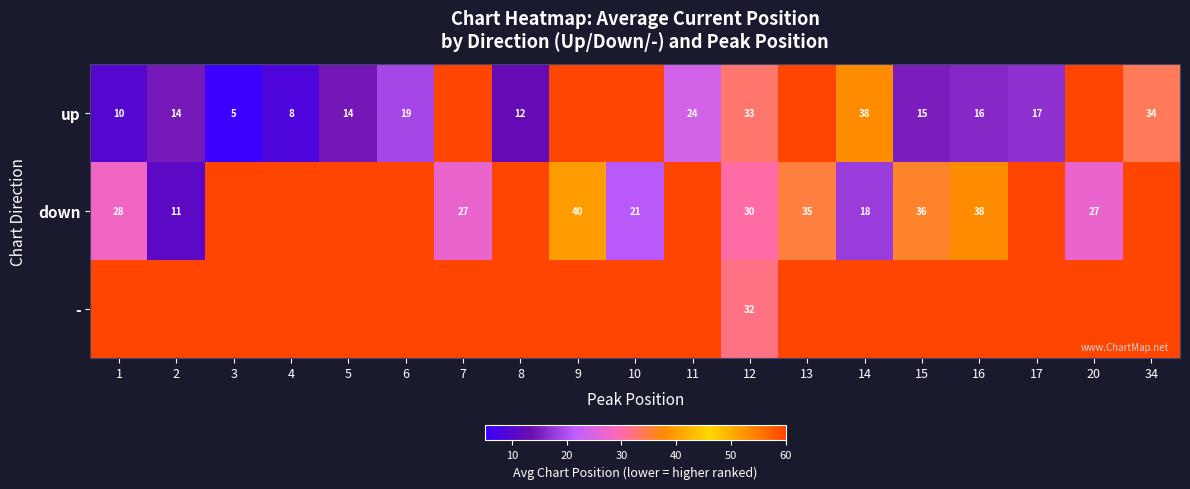

The down series shows 11 at 2. True or false?

True